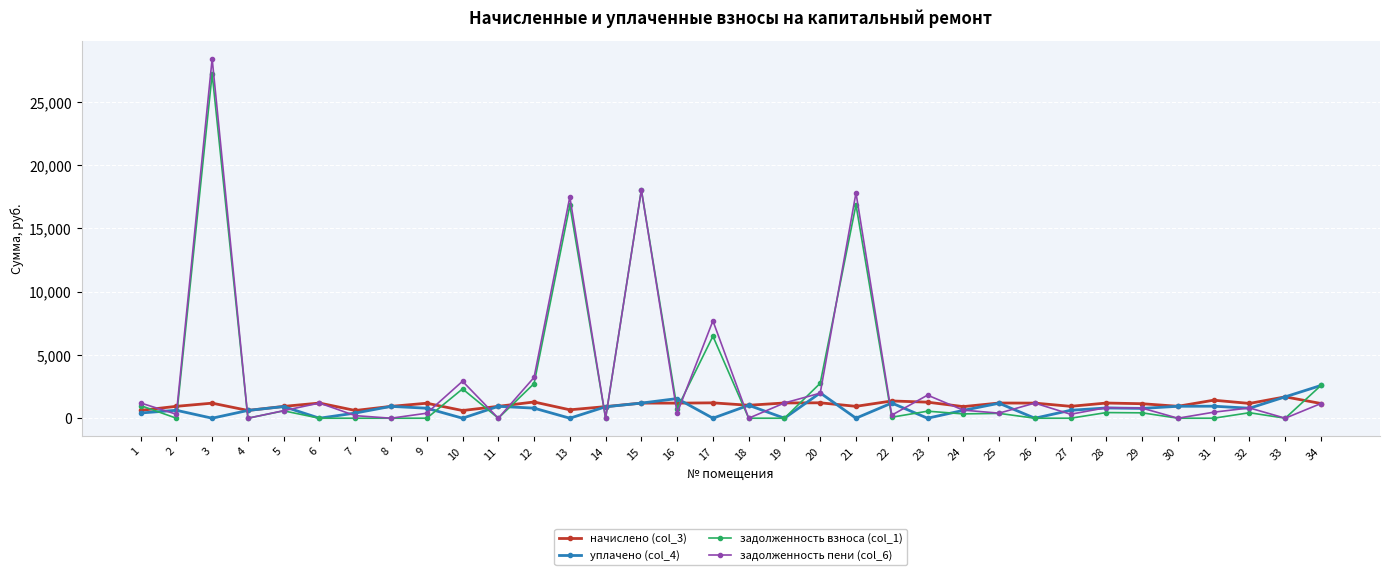

What is the spread (max minus min) of values at 13?

17493.0